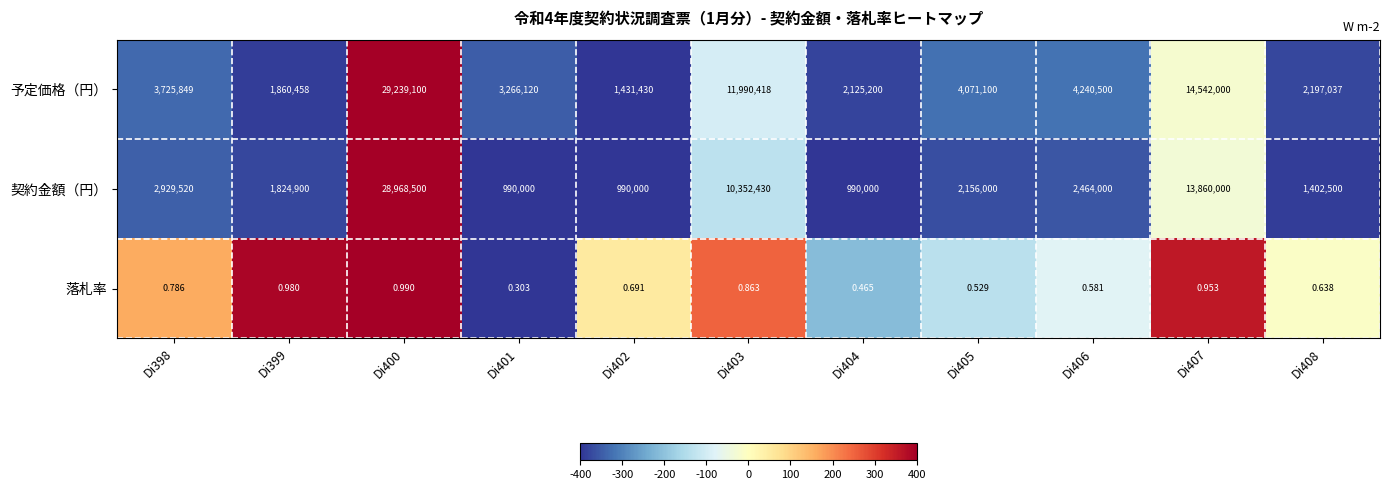

Rank the series by their maximum value, from highest to lowest.

予定価格（円）, 契約金額（円）, 落札率